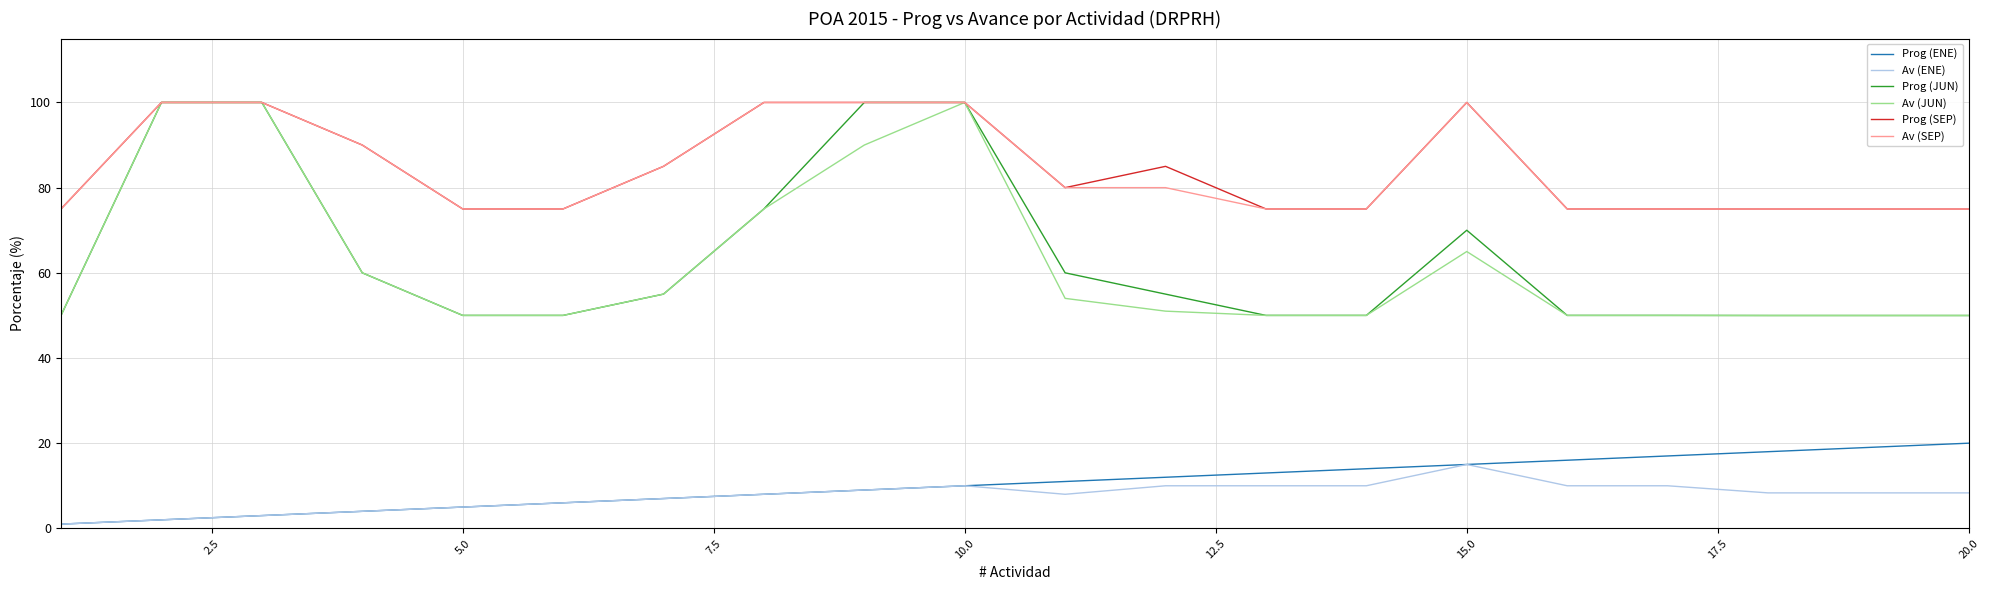

What is the maximum value for Av (ENE)?

15.0